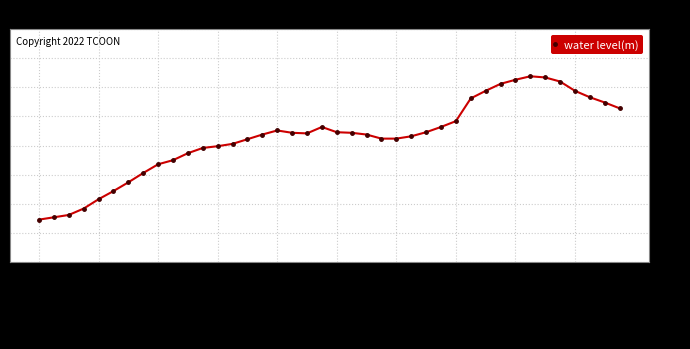

Count the values in the range 1 to 2.

40